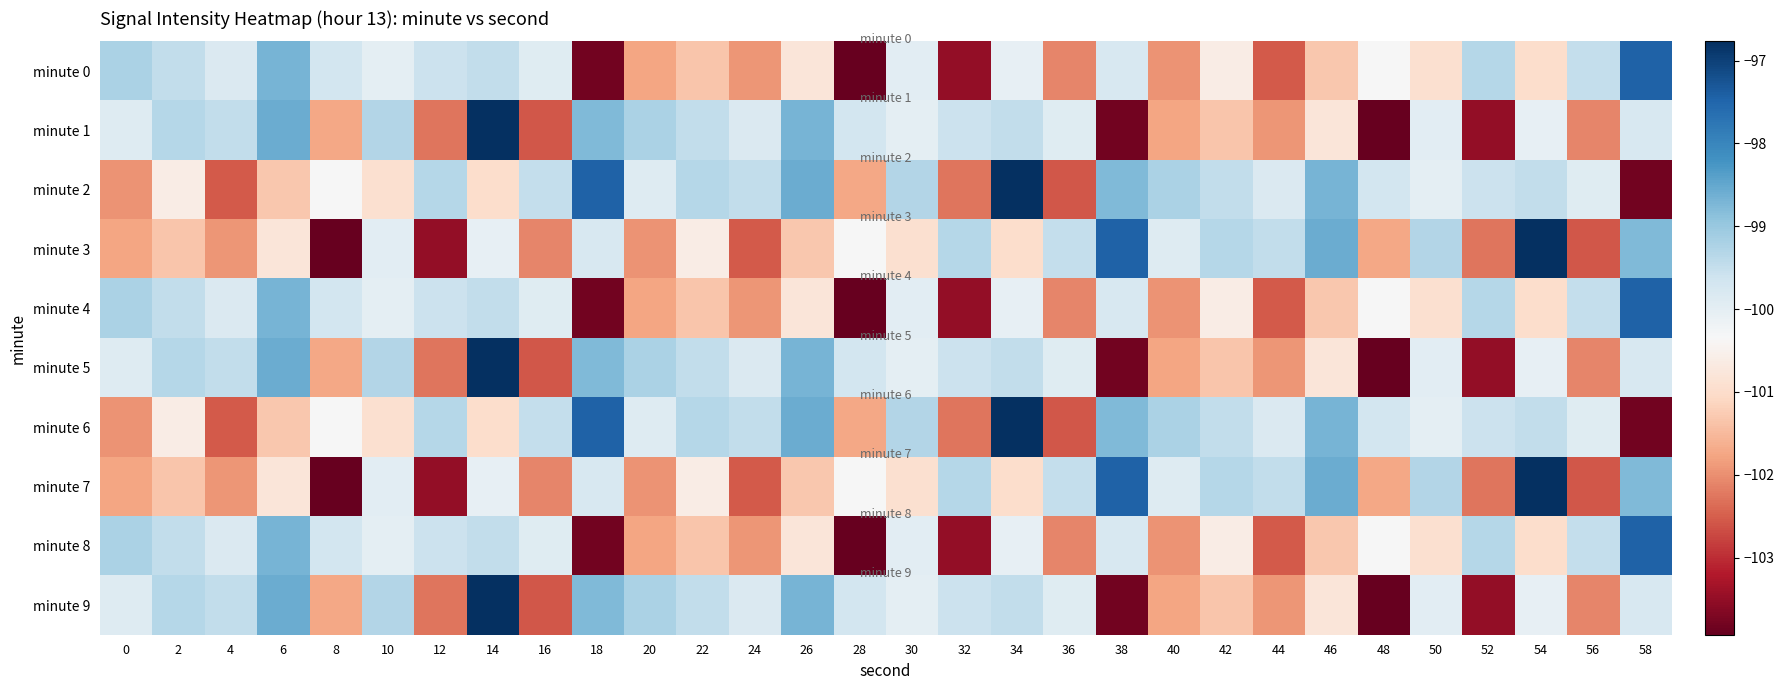

Between 4 and 20, which series saw the biggest shift?

minute 2